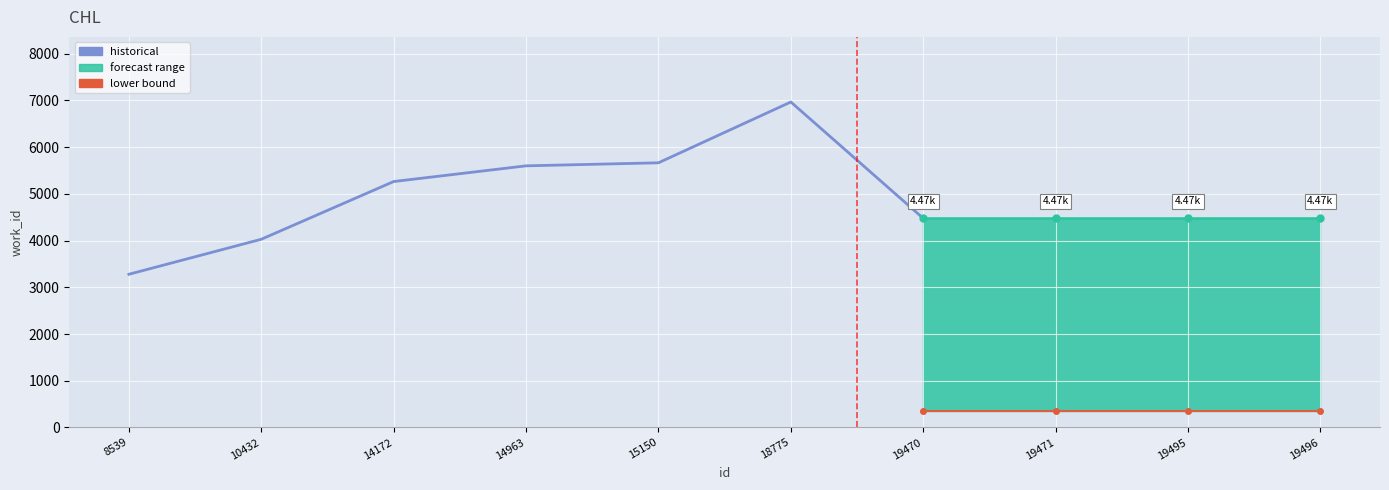

How many lines are shown in the chart?

1